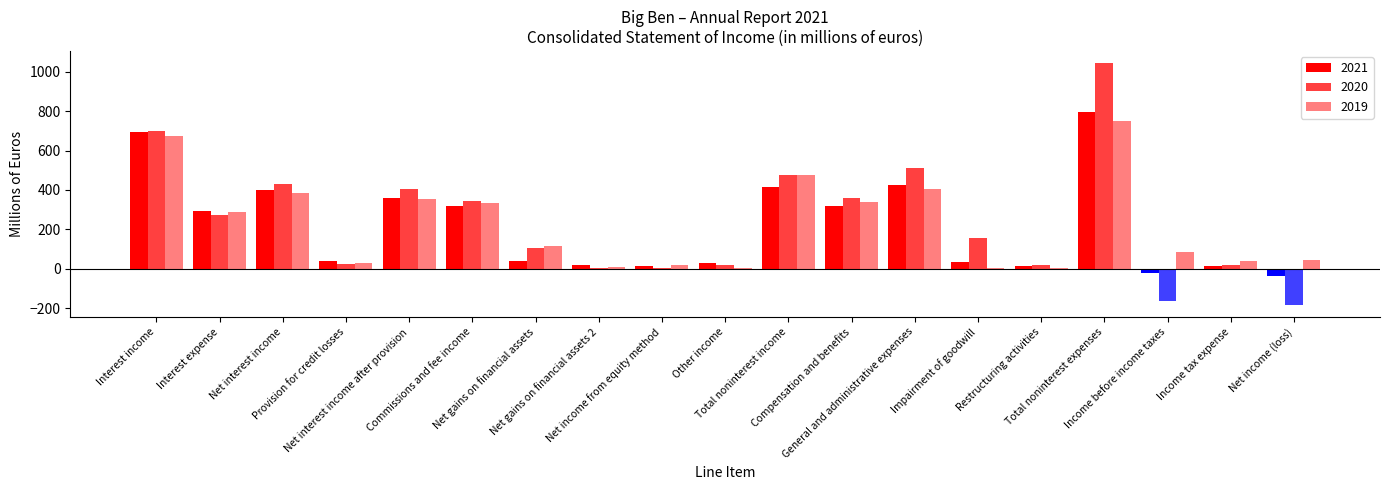

Where does the 2019 series first go above 116?

Interest income